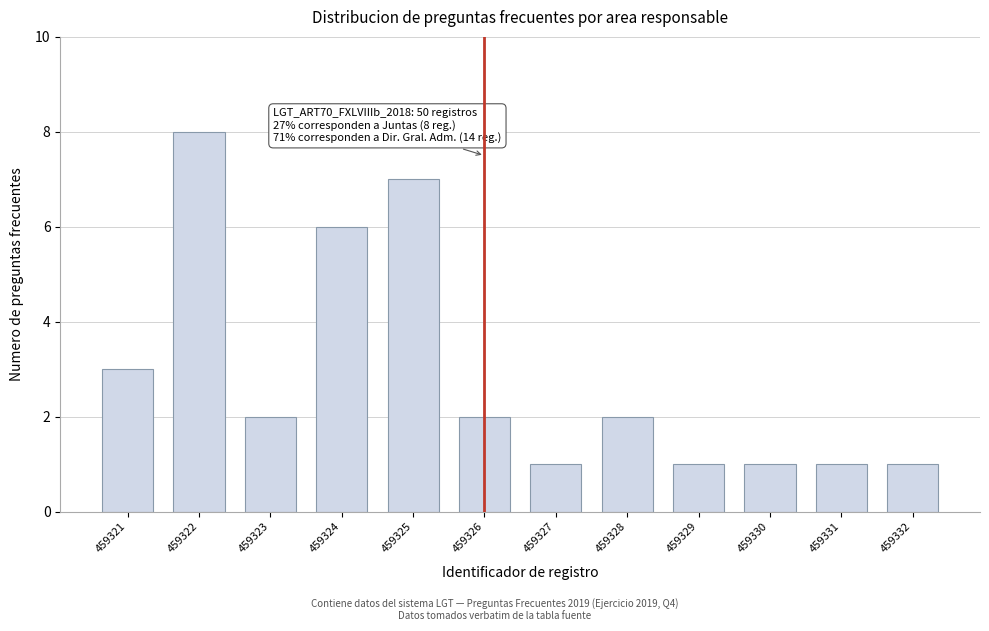

Reading left to right, list all the values displayed in this chart.

3	8	2	6	7	2	1	2	1	1	1	1